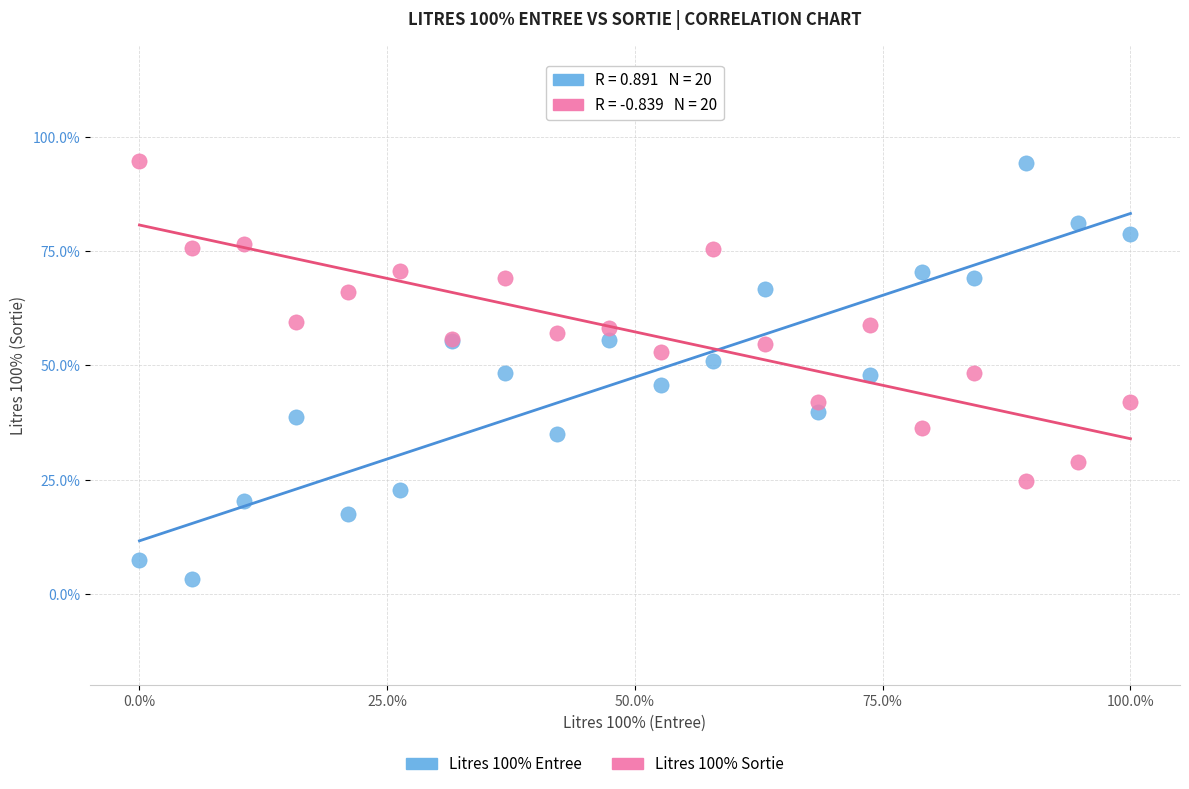

Which series contains the lowest Y value?

Litres 100% Entree